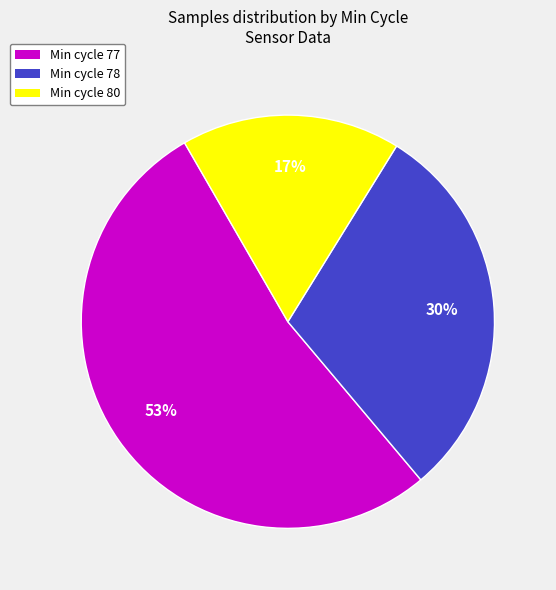

Rank the categories by value from lowest to highest.

Min cycle 80, Min cycle 78, Min cycle 77